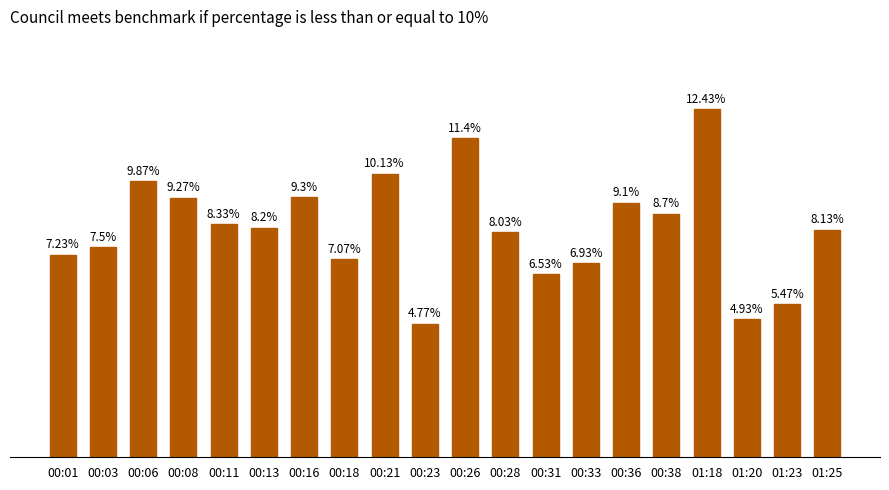

Between 00:28 and 00:26, which is larger?

00:26